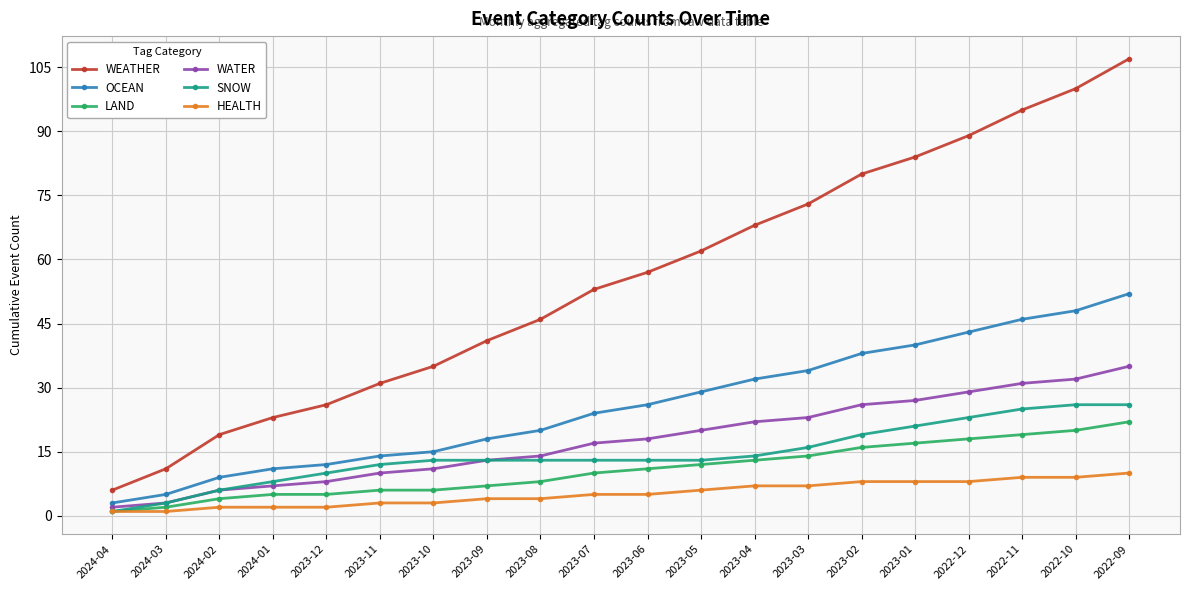

True or false: HEALTH and WEATHER cross at least once.

False